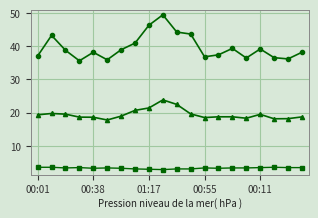

What is the maximum value shown in the chart?

49.5